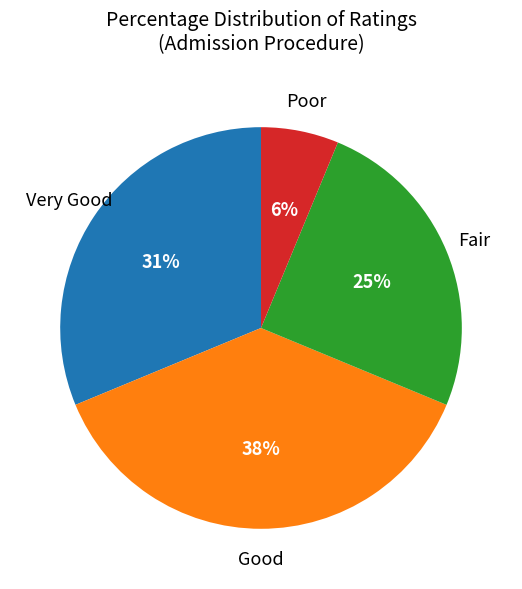

What is the largest slice in the pie chart?

Good